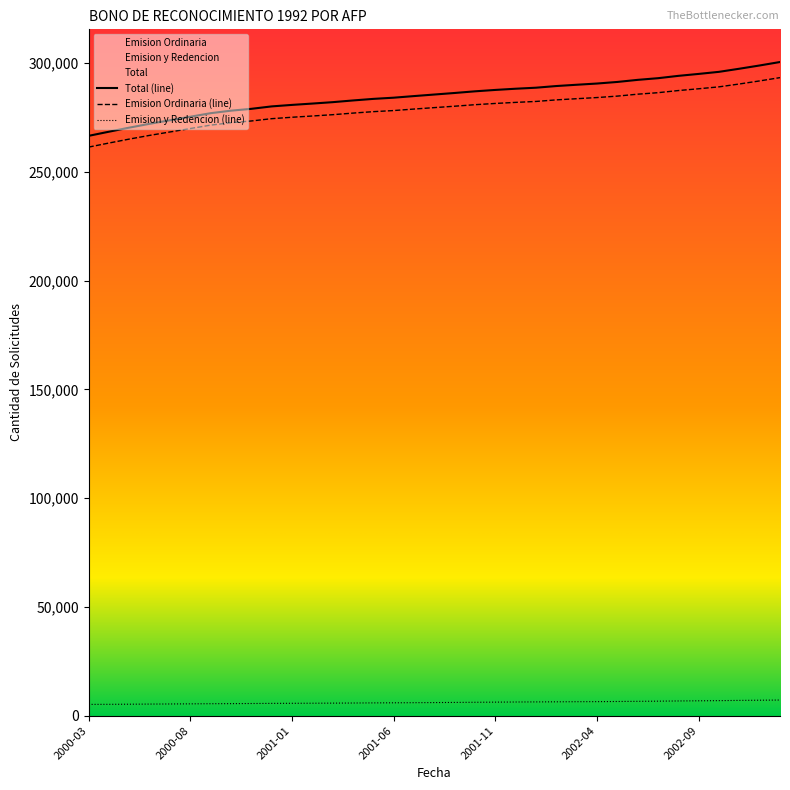

What is the value of the Emision Ordinaria point at the 26th from the left?

284098